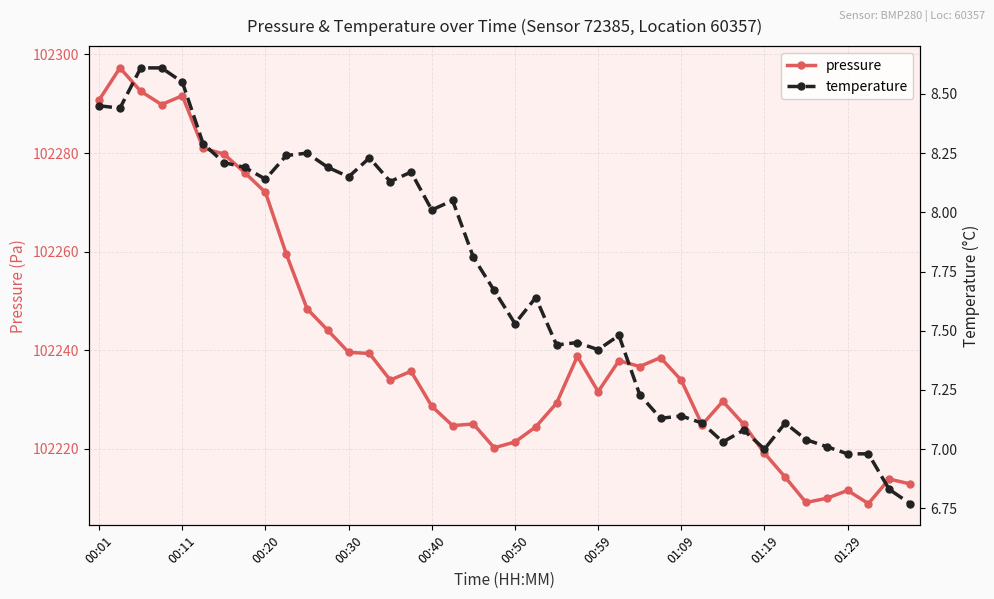

True or false: pressure has more than 1 interior local peaks.

True